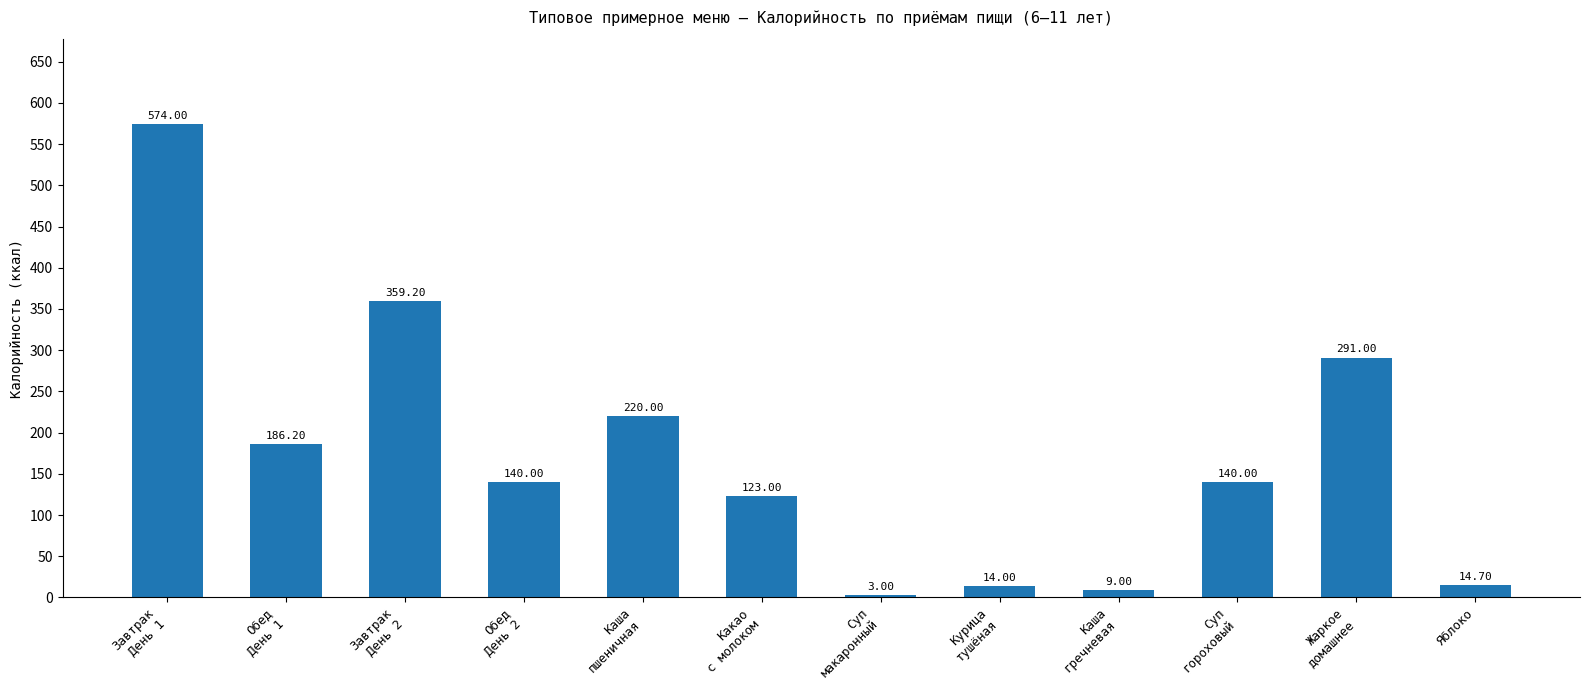

The chart shows a value of 14.7 at Яблоко. True or false?

True